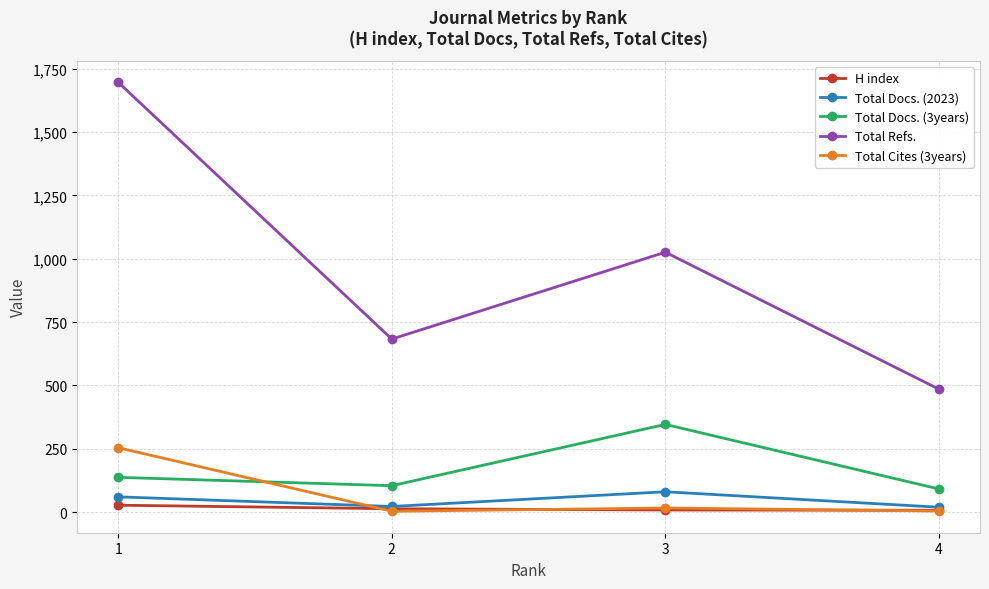

List the labels in order of Total Refs. value, largest first.

1, 3, 2, 4